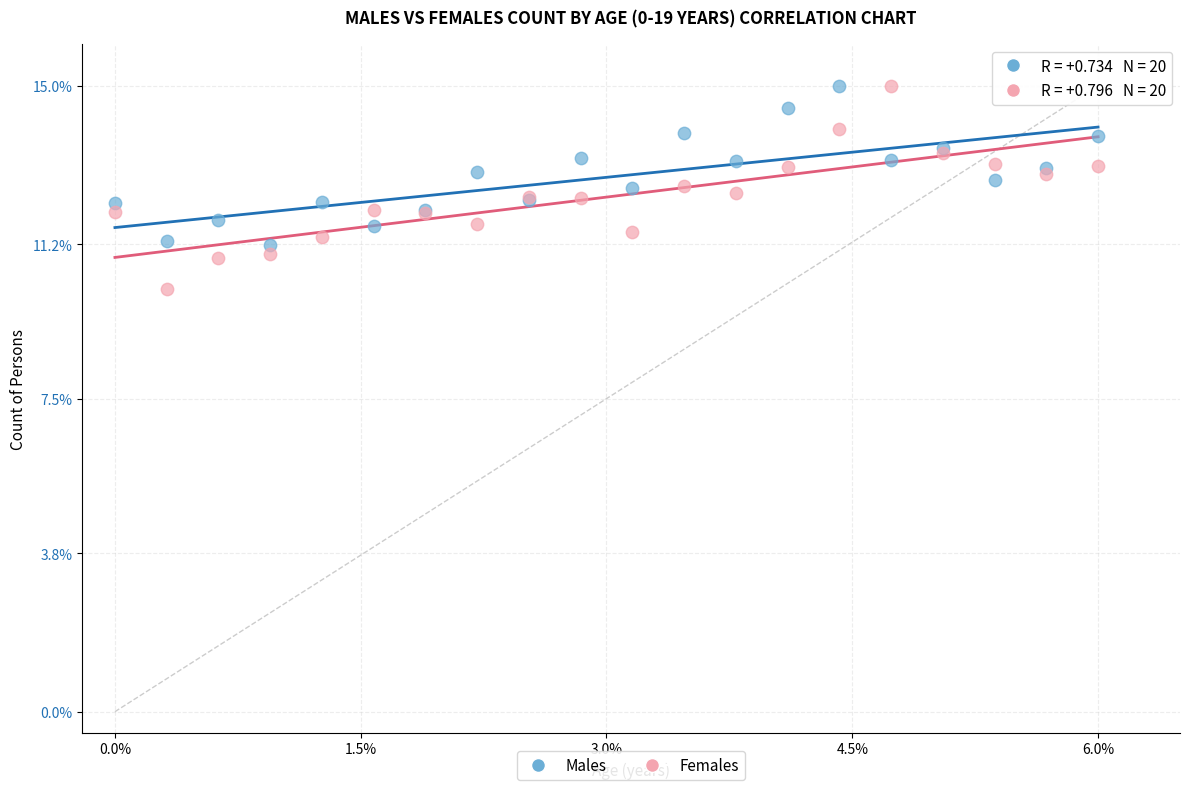

What are all the series names shown in the legend?

Males, Females